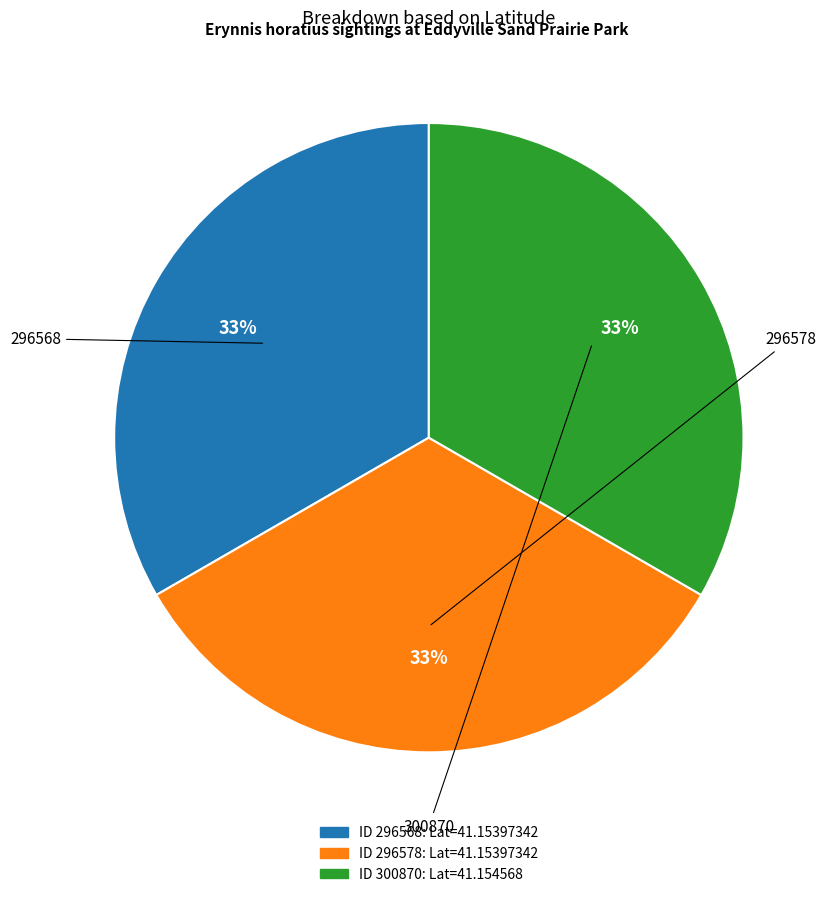

Does any single category account for the majority?

No